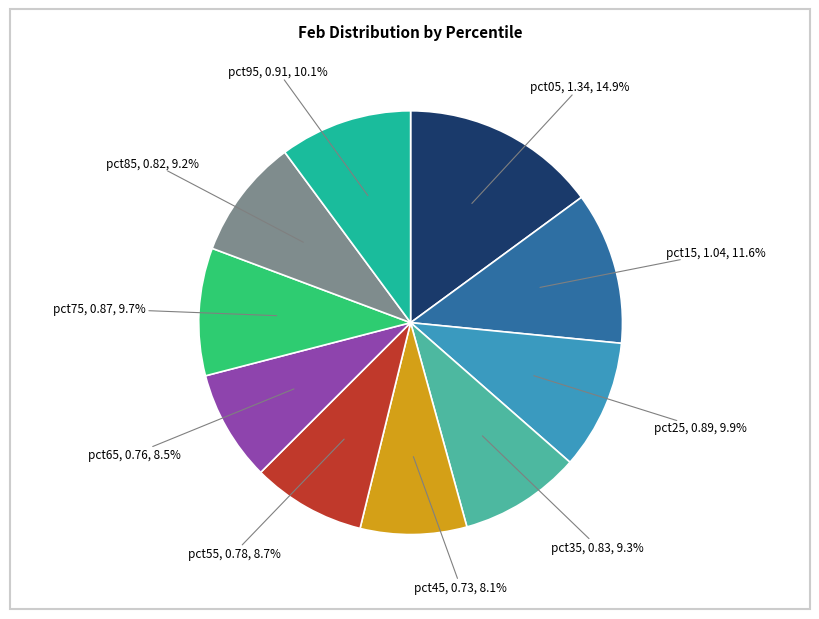

Is there any slice that represents more than half of the pie?

No